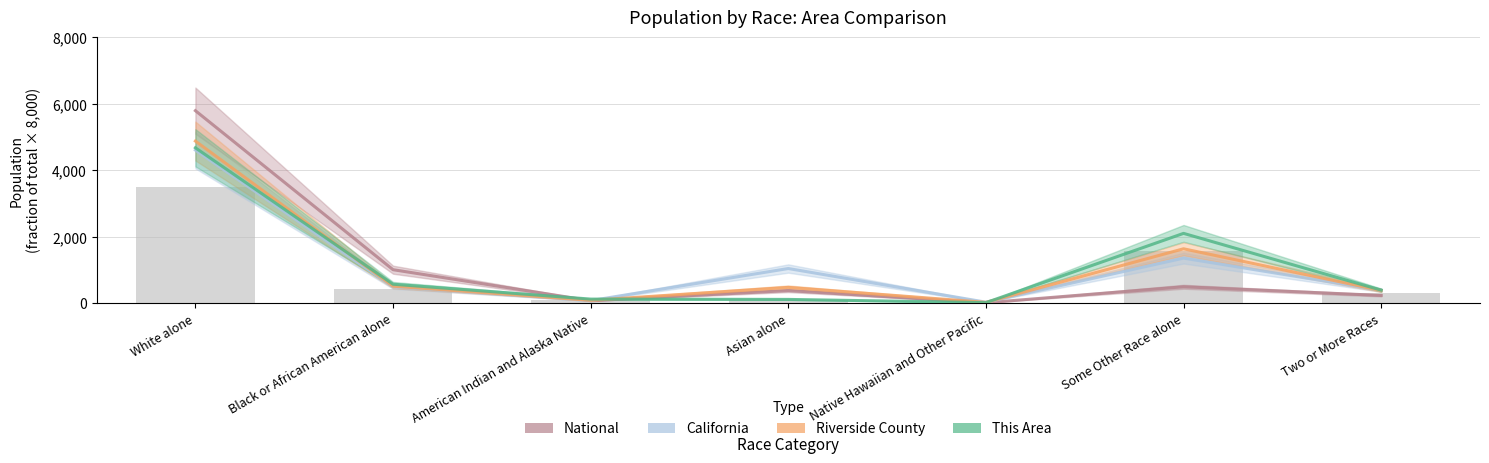

What is the sum of the California values at Native Hawaiian and Other Pacific and American Indian and Alaska Native?

108.9